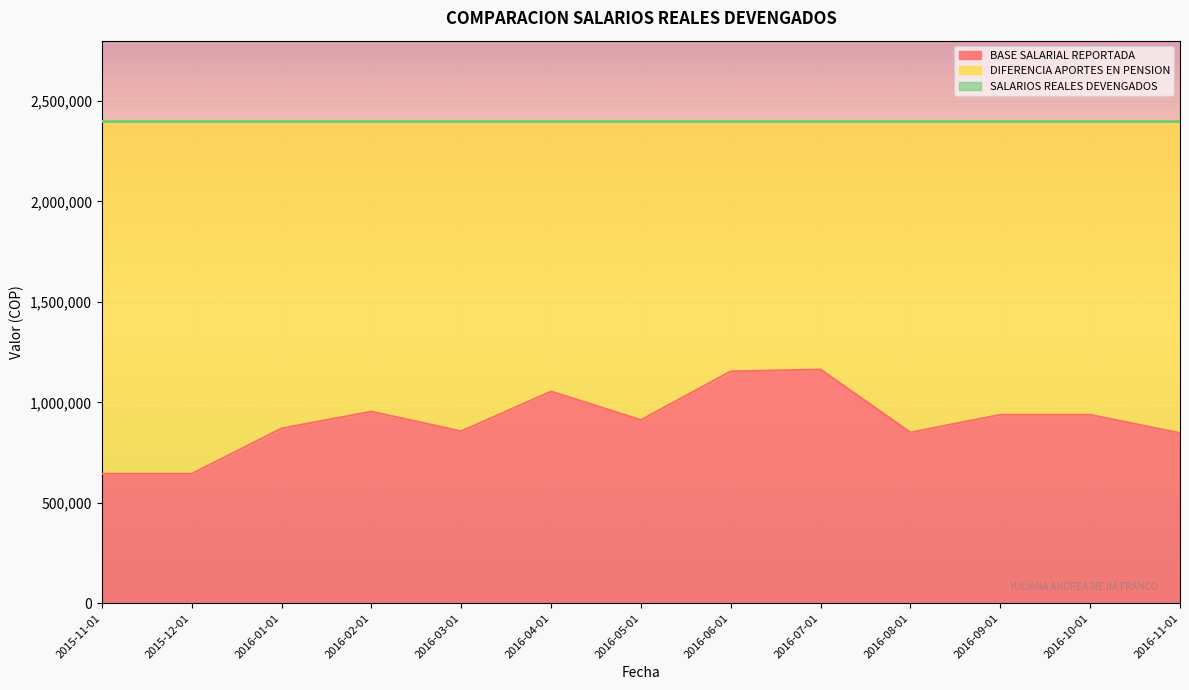

What value does the BASE SALARIAL REPORTADA series have at 2016-04-01, to the nearest 10?

1054000